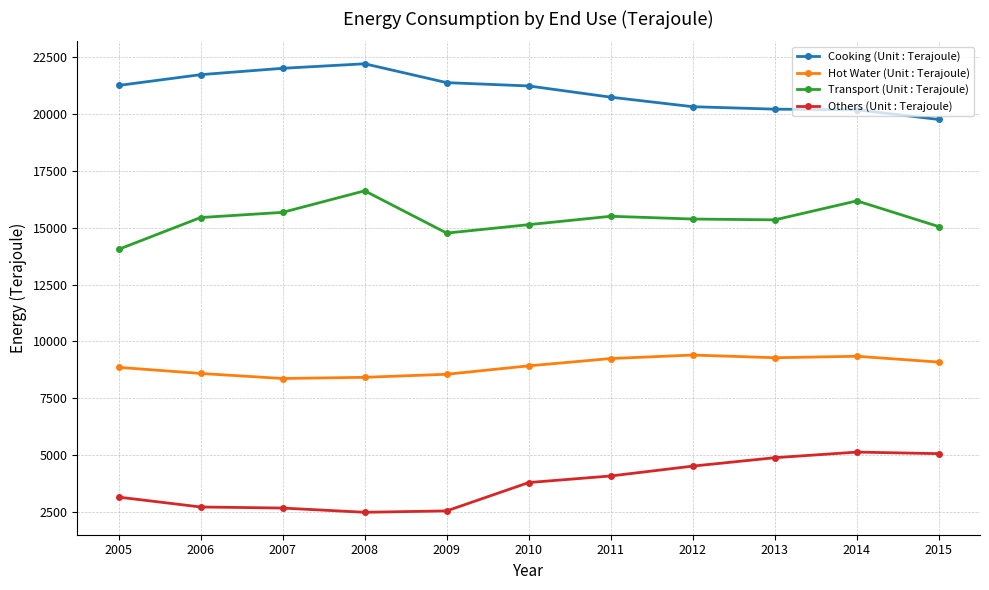

True or false: Others (Unit : Terajoule) and Hot Water (Unit : Terajoule) intersect in this chart.

False